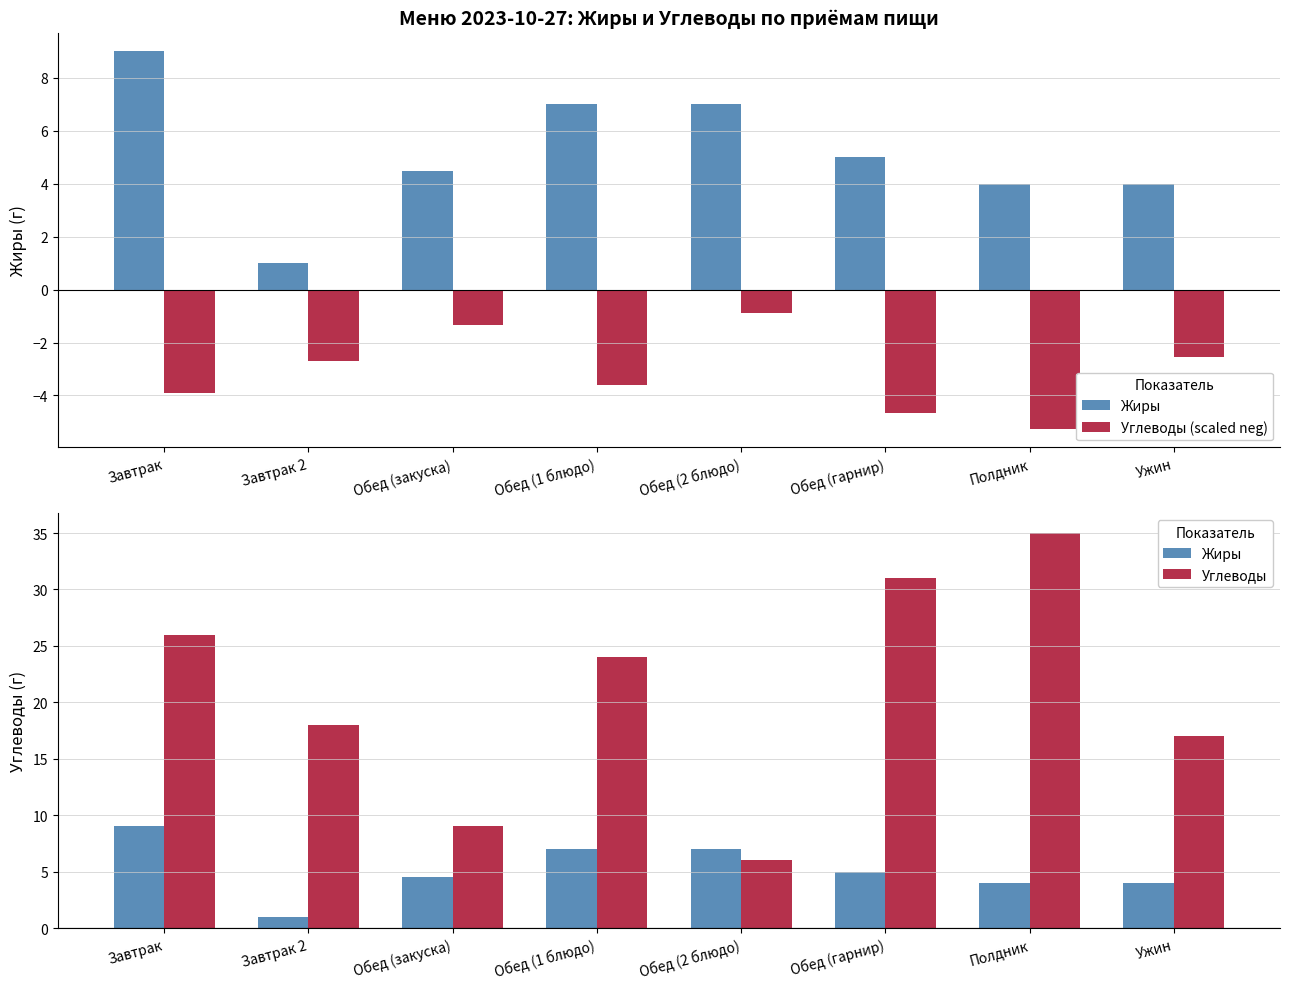

What is the sum of the Углеводы (scaled neg) values at Обед (2 блюдо) and Обед (гарнир)?

-5.5